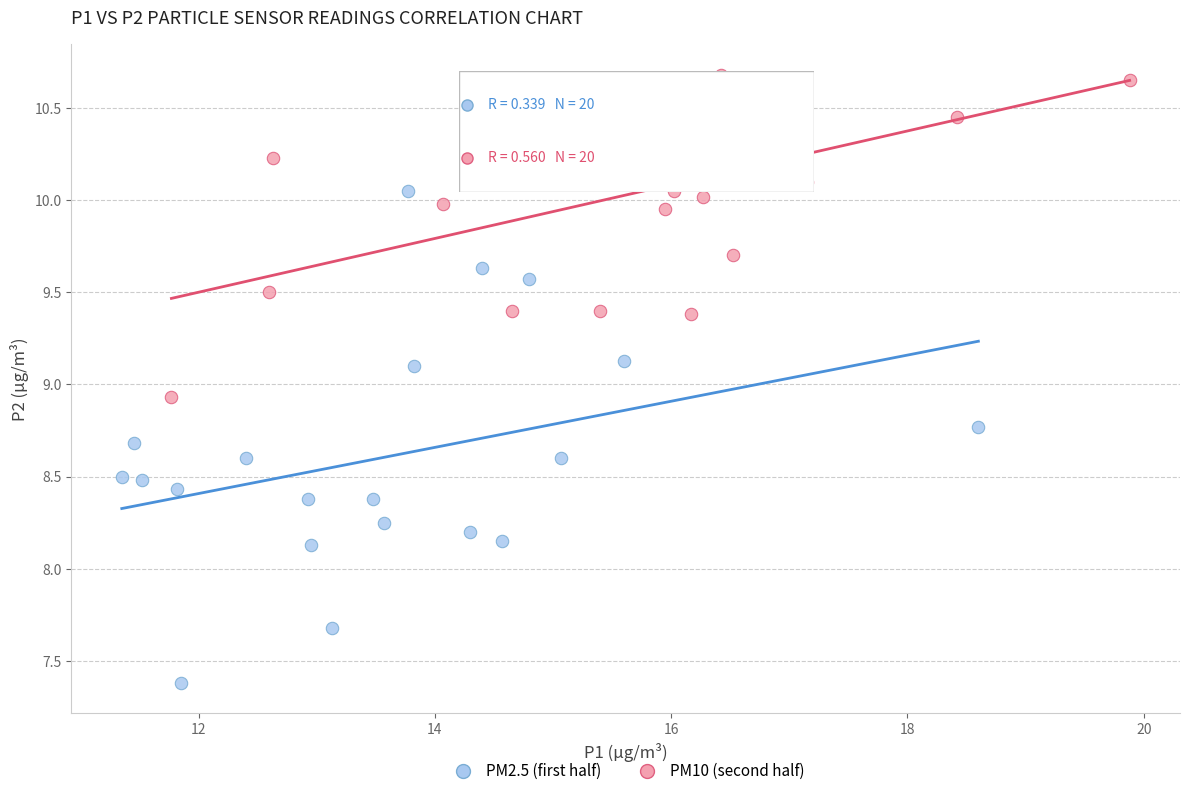

Which series has the widest spread of Y values?

PM2.5 (first half)